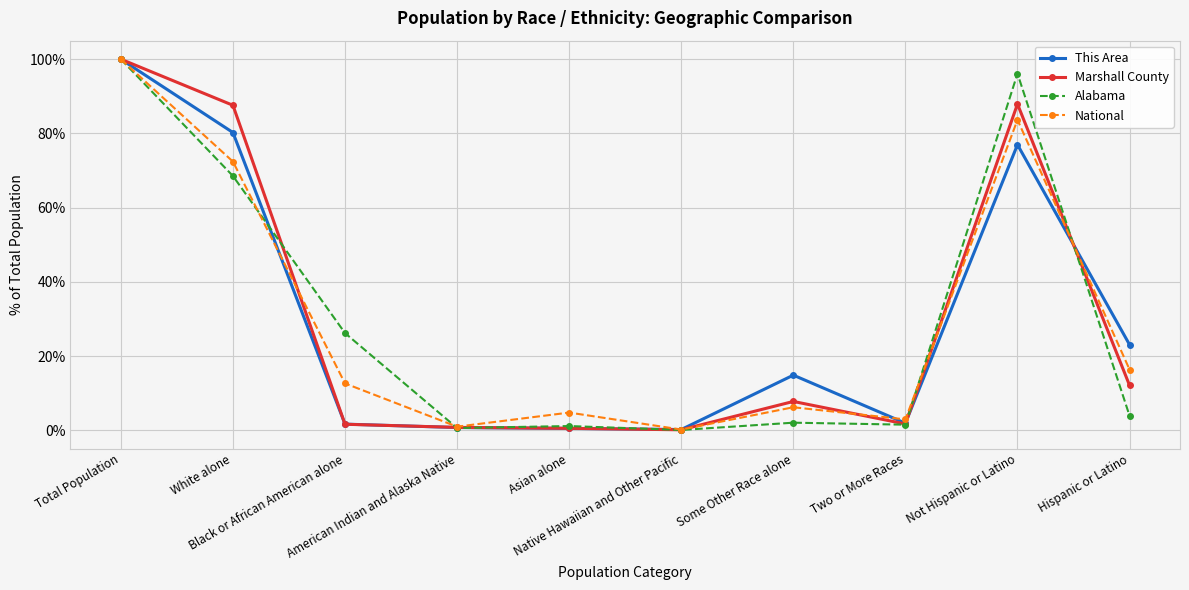

Is the value of This Area at Black or African American alone greater than the value of National at Asian alone?

No